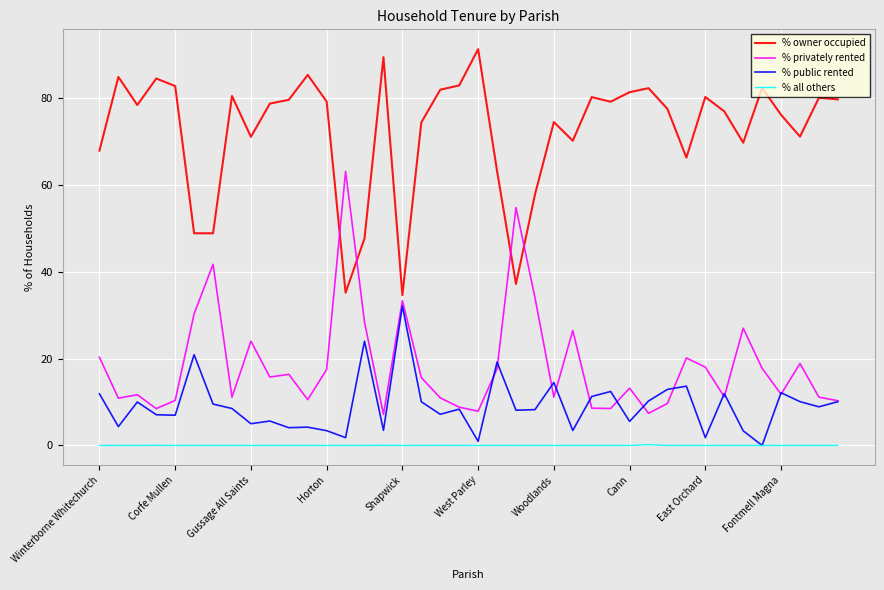

How many categories are shown in the chart?

40